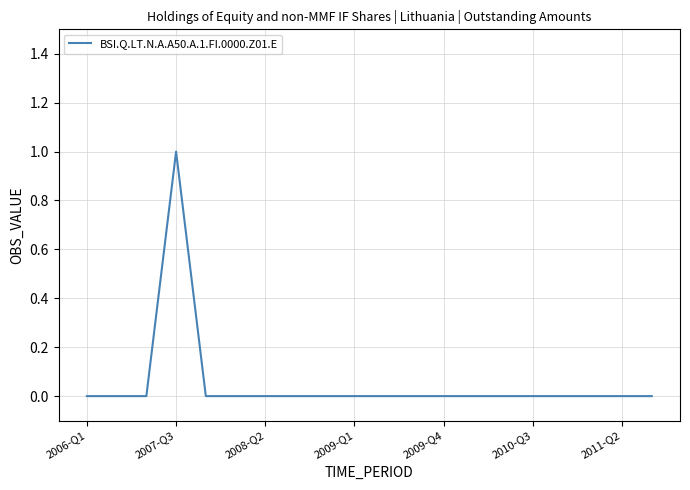

Does the chart have visible grid lines?

Yes